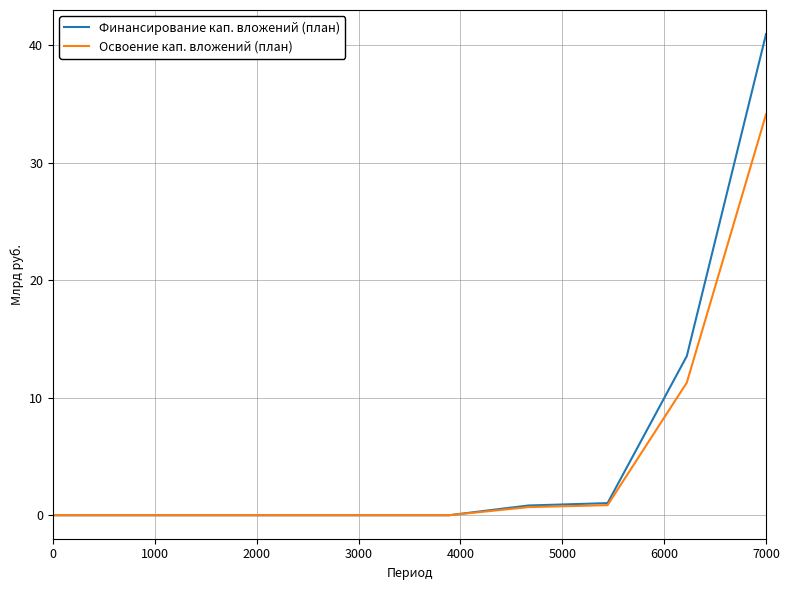

What is the greatest value displayed?

41.0